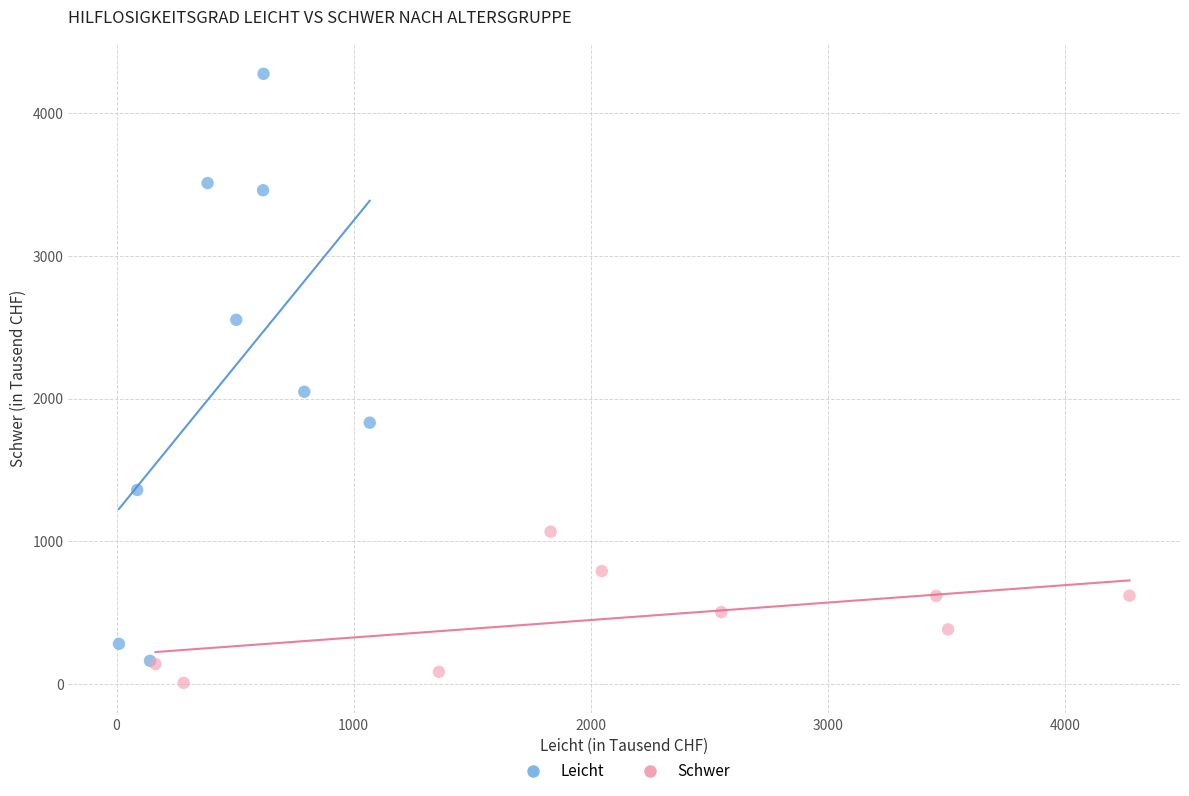

Which series has the largest Y range (max minus min)?

Leicht